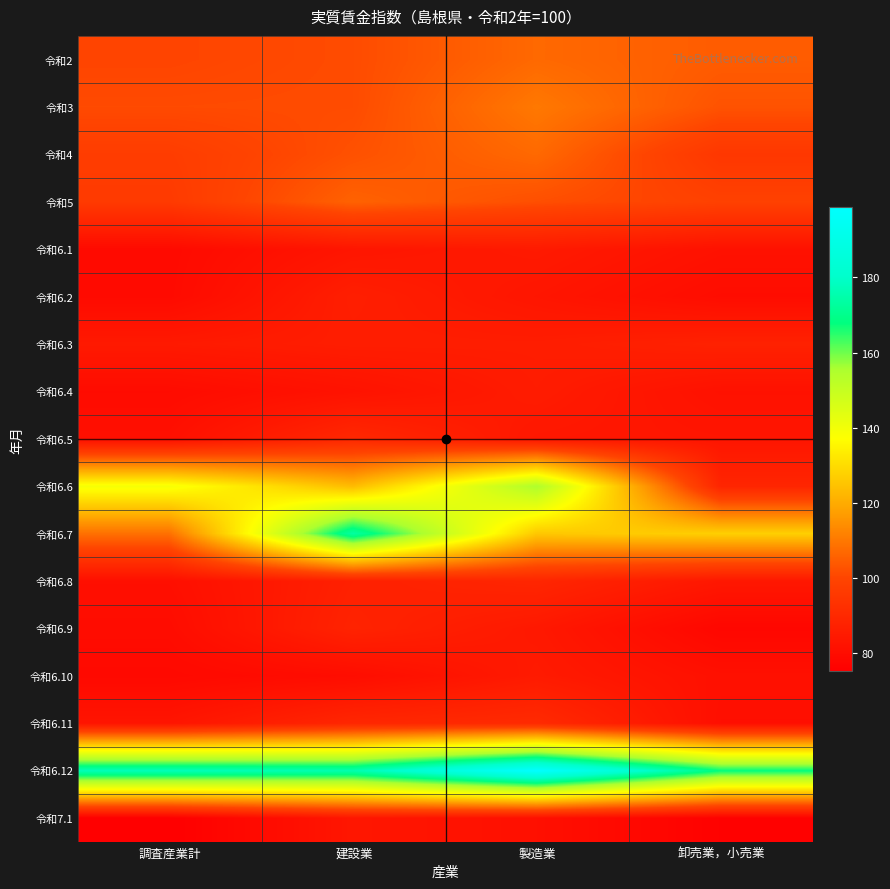

At how many categories does at least one series exceed 143?

4